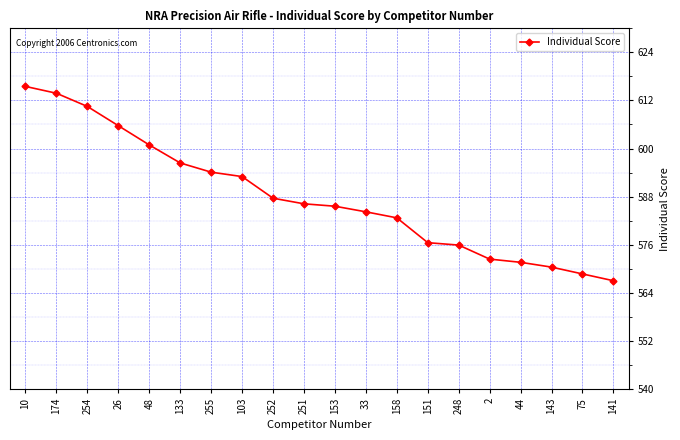

What is the difference between the maximum and minimum values?

48.5